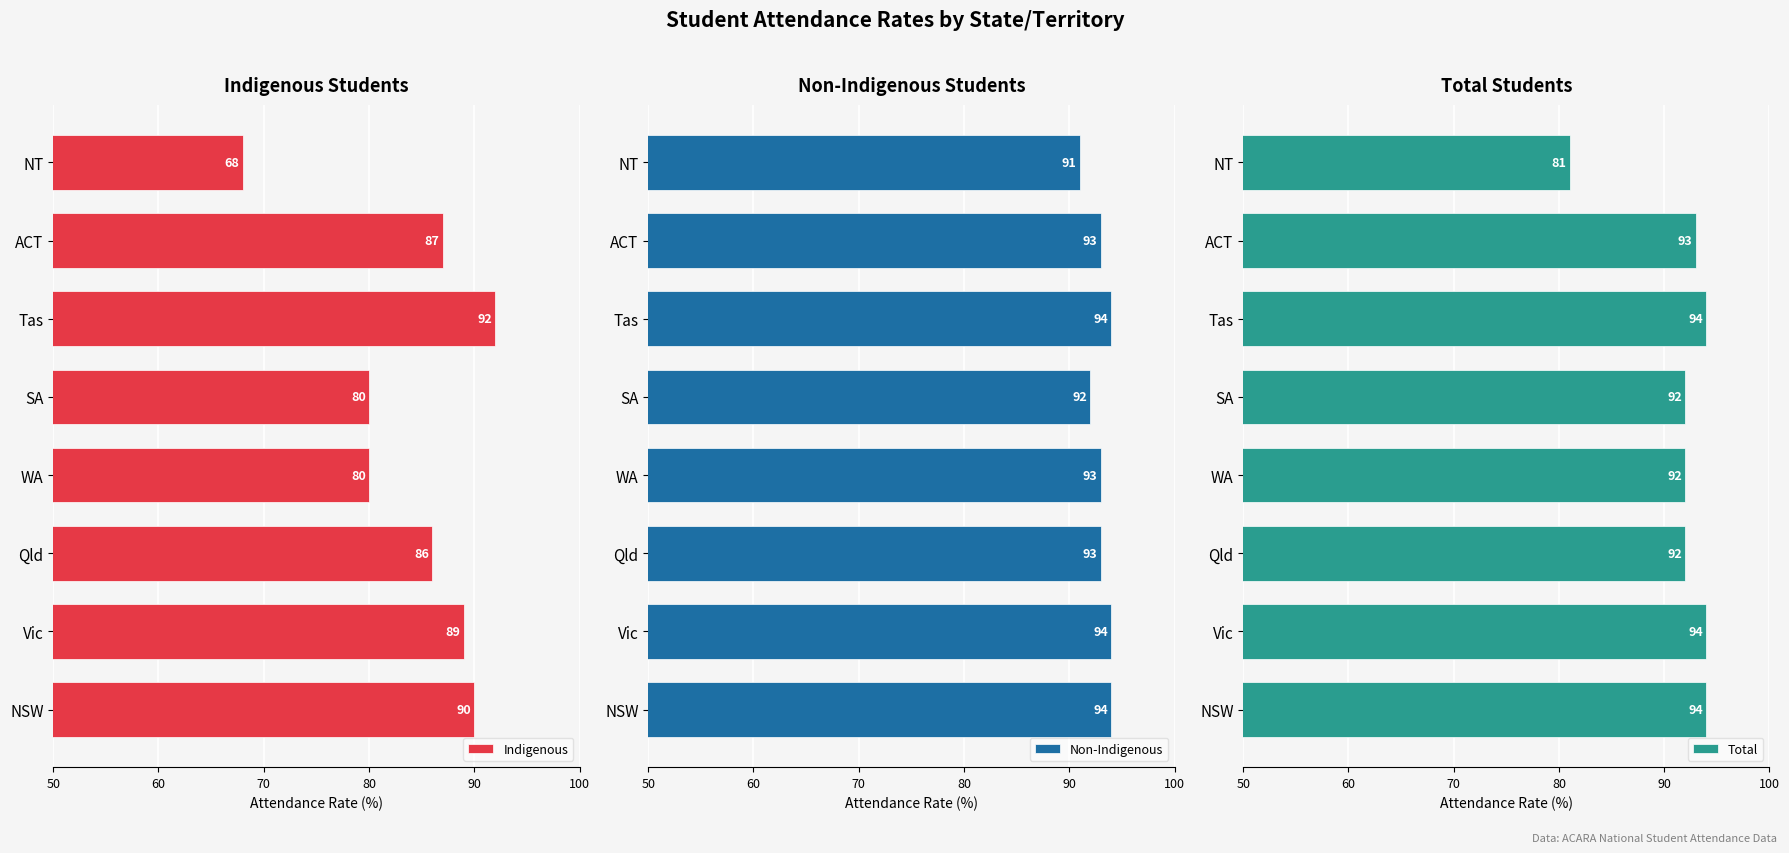

List the series in order of their peak value, lowest first.

Indigenous, Non-Indigenous, Total